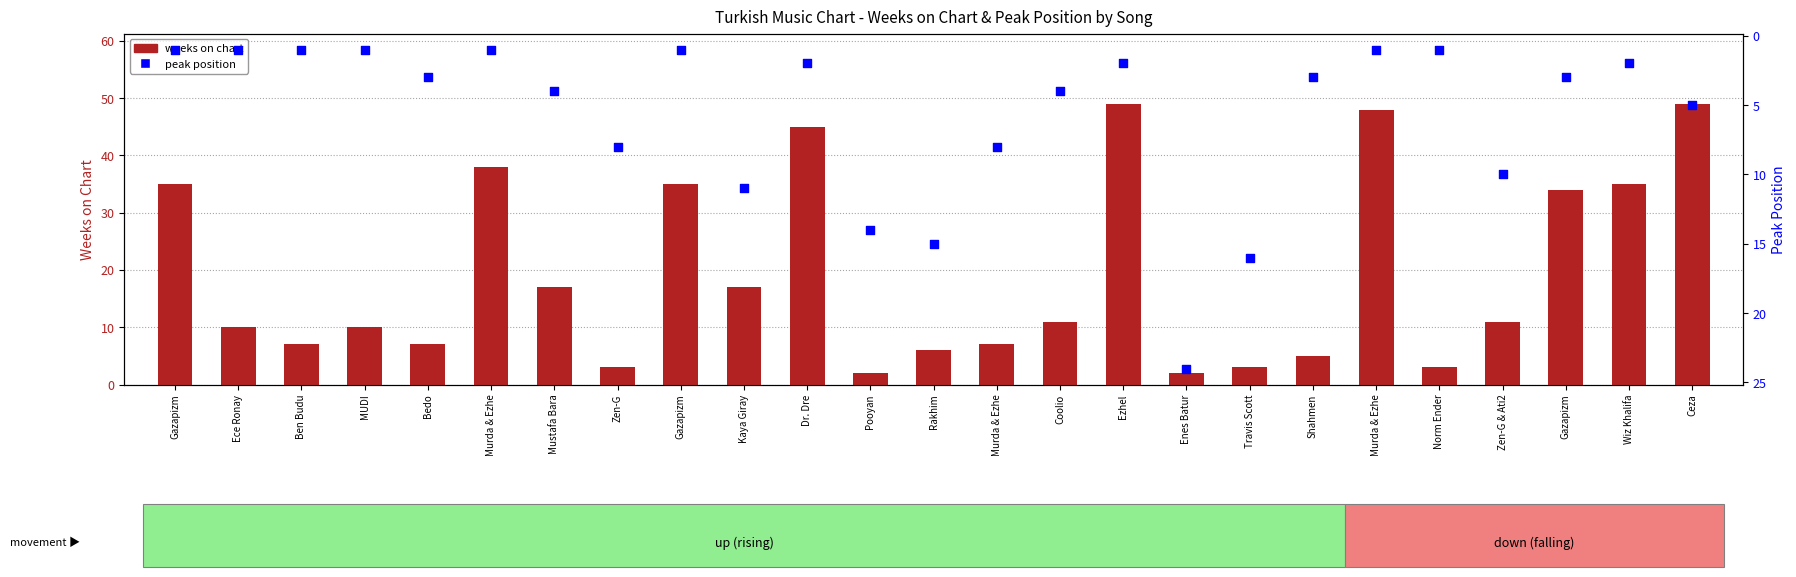

Which series contains the lowest Y value?

peak position